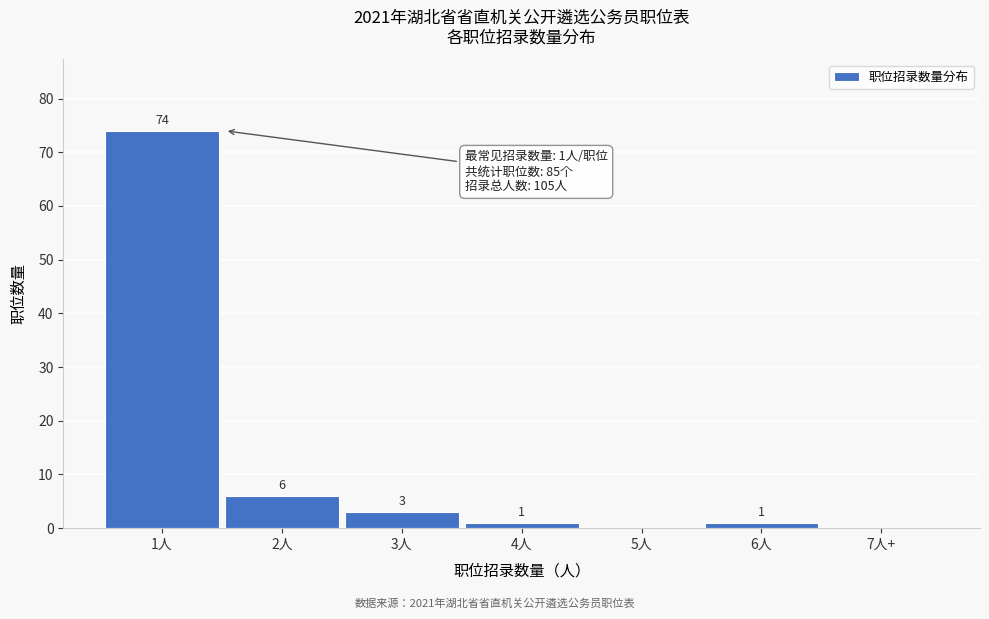

Reading right to left, list all the values displayed in this chart.

7人+=0	6人=1	5人=0	4人=1	3人=3	2人=6	1人=74